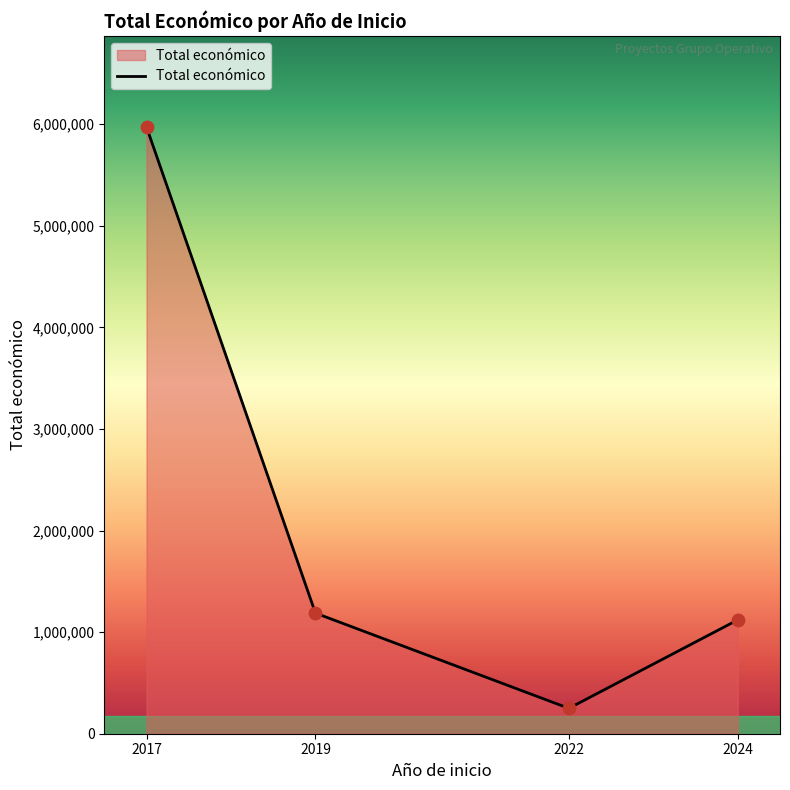

Approximately how many times larger is the value at 2024 compared to 2017?

0.2